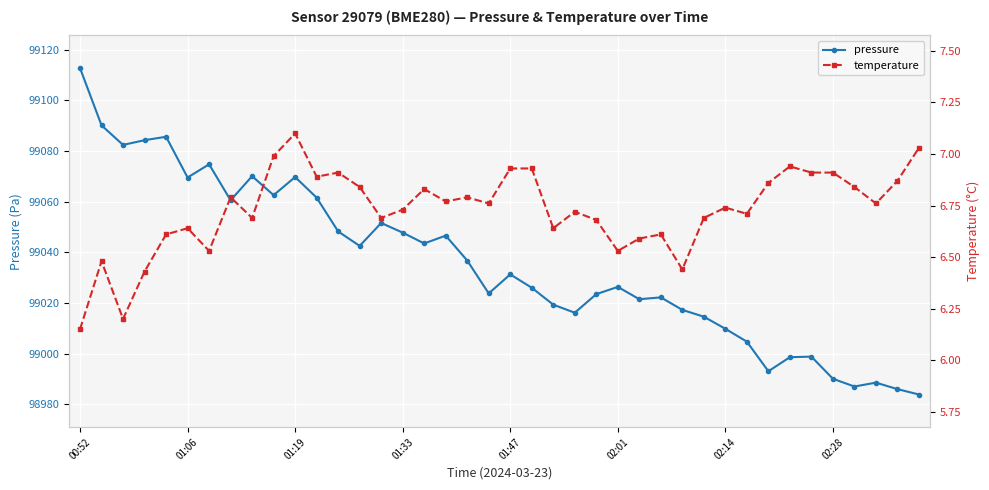

List the series in order of their peak value, highest first.

pressure, temperature